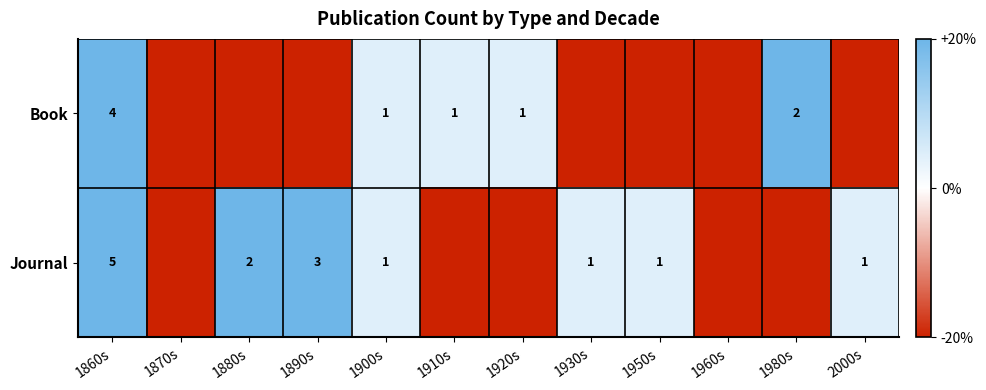

How many categories are shown in the chart?

12